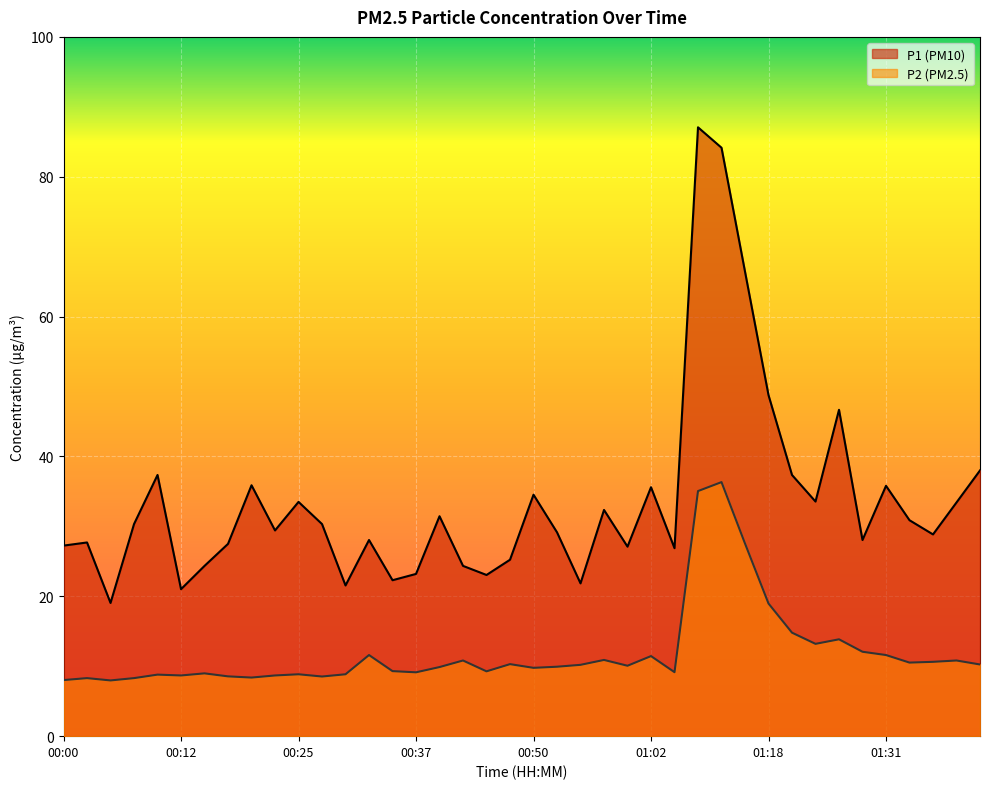

Reading left to right, list all the values displayed in this chart.

P1: 00:00=27.2	00:02=27.7	00:05=19.1	00:07=30.3	00:10=37.4	00:12=21.0	00:15=24.4	00:17=27.5	00:20=35.9	00:22=29.4	00:25=33.5	00:27=30.3	00:30=21.6	00:32=28.1	00:35=22.3	00:37=23.2	00:40=31.4	00:42=24.4	00:45=23.1	00:47=25.2	00:50=34.5	00:52=29.1	00:55=21.9	00:57=32.4	01:00=27.1	01:02=35.6	01:05=26.9	01:10=87.1	01:13=84.2	01:16=66.4	01:18=48.8	01:21=37.4	01:23=33.5	01:26=46.7	01:28=28.1	01:31=35.8	01:33=30.9	01:36=28.9	01:38=33.4	01:41=38.0
P2: 00:00=8.0	00:02=8.3	00:05=8.0	00:07=8.3	00:10=8.8	00:12=8.7	00:15=9.0	00:17=8.6	00:20=8.4	00:22=8.7	00:25=8.8	00:27=8.5	00:30=8.8	00:32=11.6	00:35=9.3	00:37=9.1	00:40=9.9	00:42=10.8	00:45=9.3	00:47=10.3	00:50=9.8	00:52=9.9	00:55=10.2	00:57=10.9	01:00=10.1	01:02=11.4	01:05=9.2	01:10=35.0	01:13=36.3	01:16=27.6	01:18=19.0	01:21=14.8	01:23=13.2	01:26=13.8	01:28=12.1	01:31=11.6	01:33=10.5	01:36=10.6	01:38=10.8	01:41=10.2